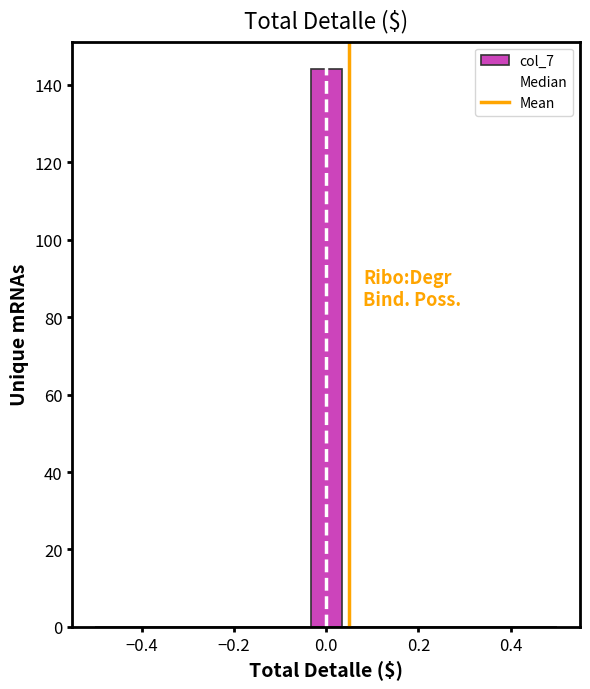

Around what value on the x-axis is the tallest bar? Give the approximate position of its centre, as read against the axis.

0.00